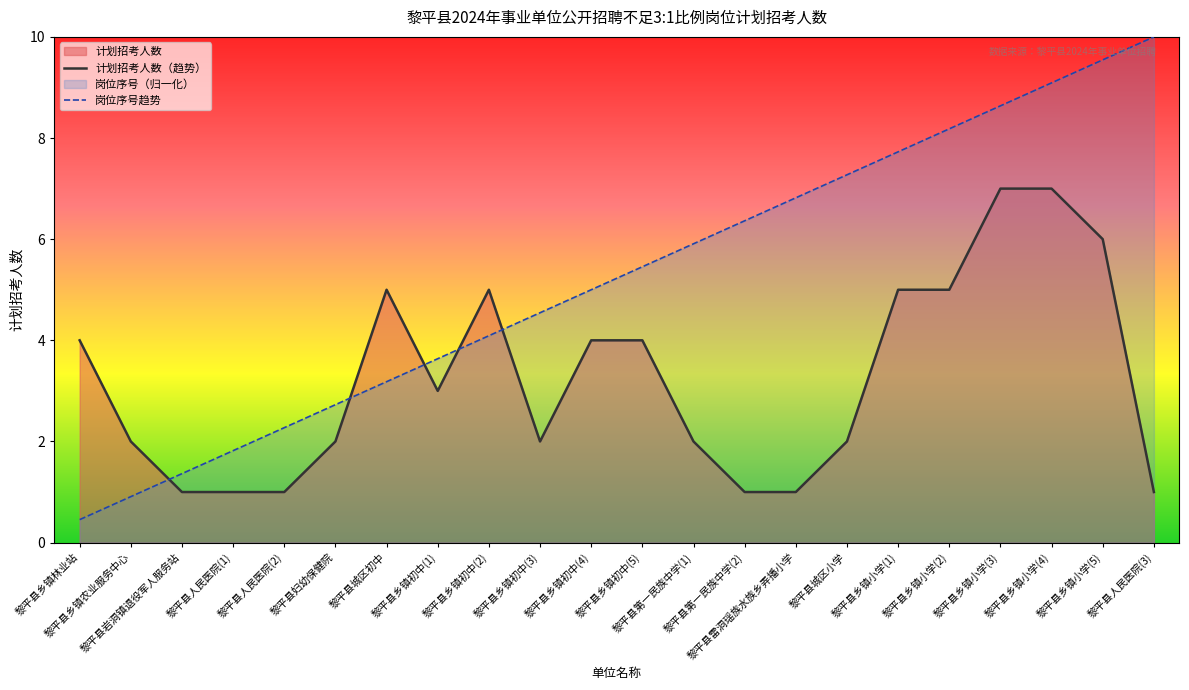

Which series changed the most between 黎平县第一民族中学(1) and 黎平县乡镇小学(4)?

计划招考人数（趋势）